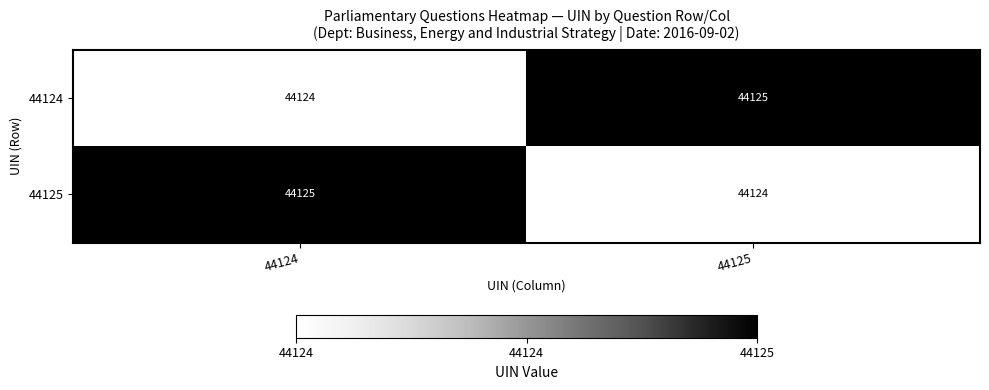

At how many categories does at least one series exceed 44124?

2